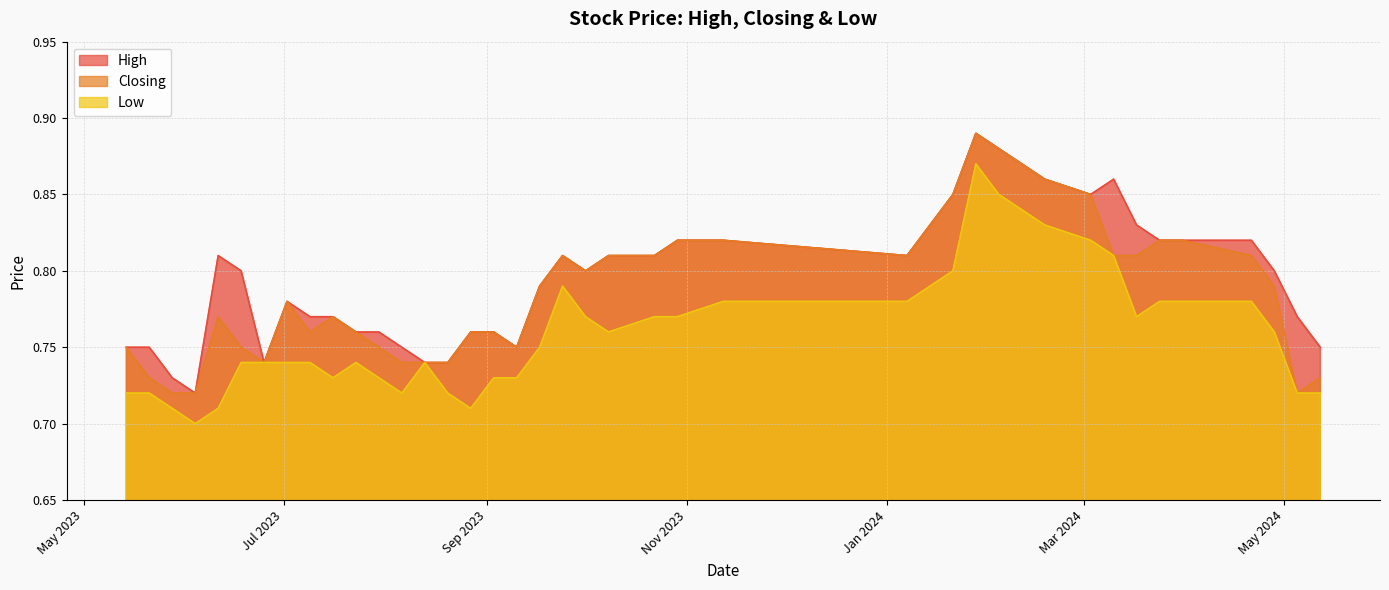

Is the value of Low at 21/01/2024 greater than the value of Closing at 04/06/2023?

Yes